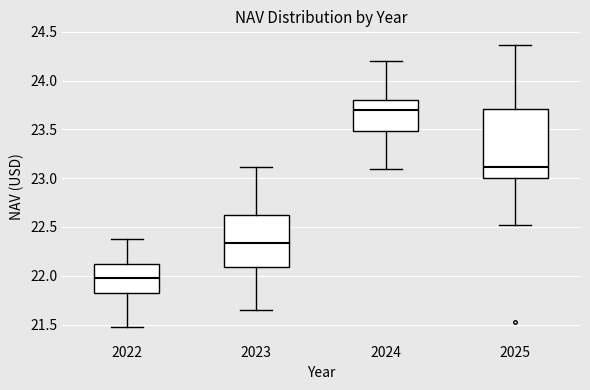

Which box has the highest median line?

2024